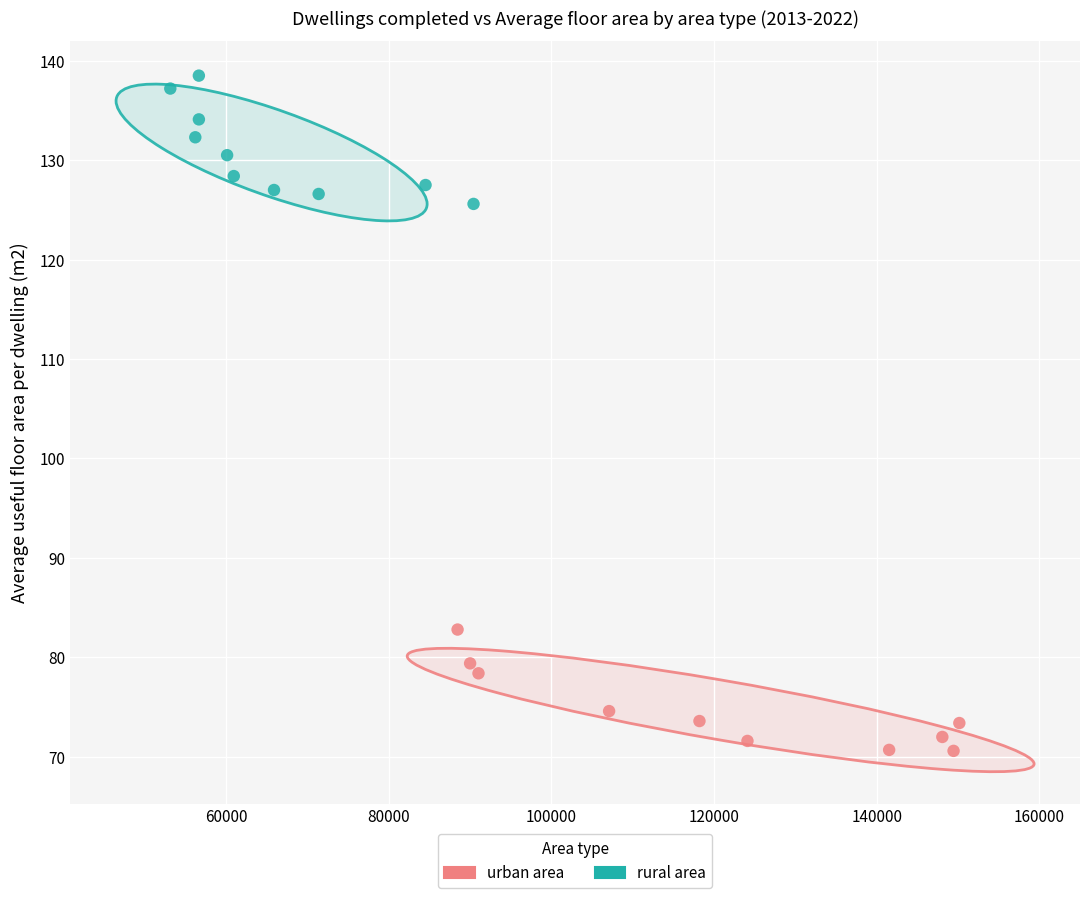

Which series contains the highest Y value?

rural area